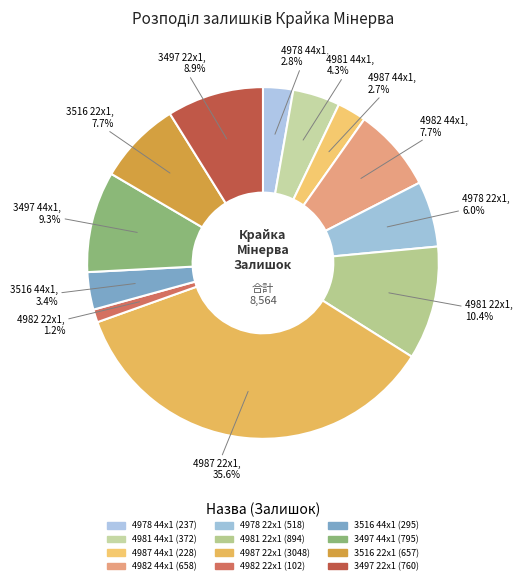

To the nearest percent, what is the difference between the 3497 22x1 and 4978 44x1 slice percentages?

6%